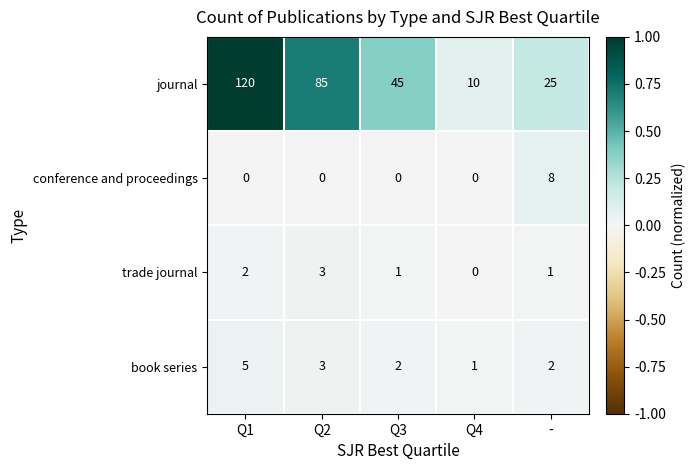

Is it true that book series equals 2 at Q1?

False